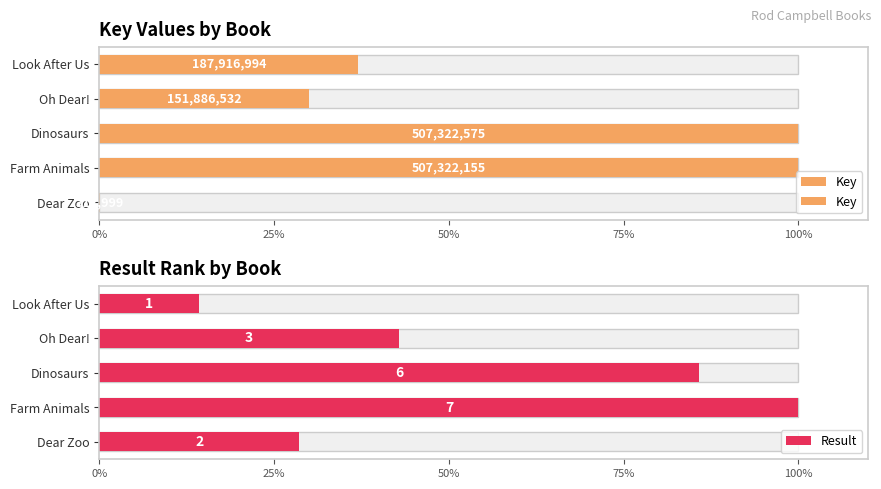

Is the value of Result at Oh Dear! greater than the value of Key at Dear Zoo?

Yes